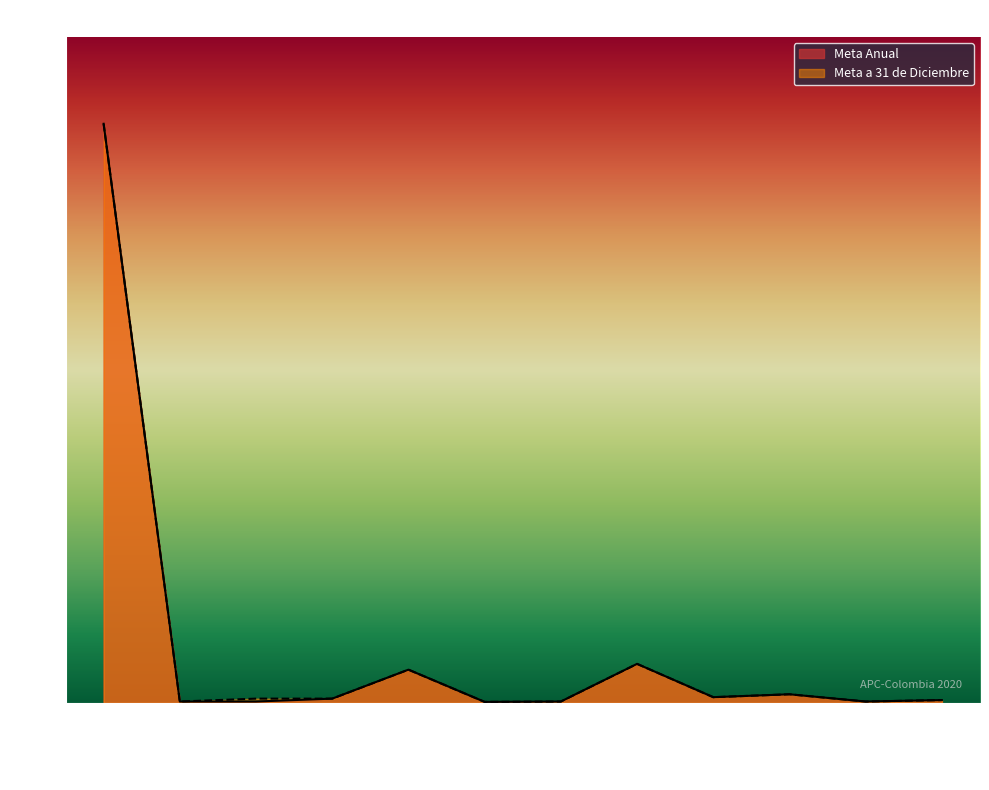

At ALI-220, list the series in order from smallest to largest.

Meta Anual, Meta a 31 de Diciembre